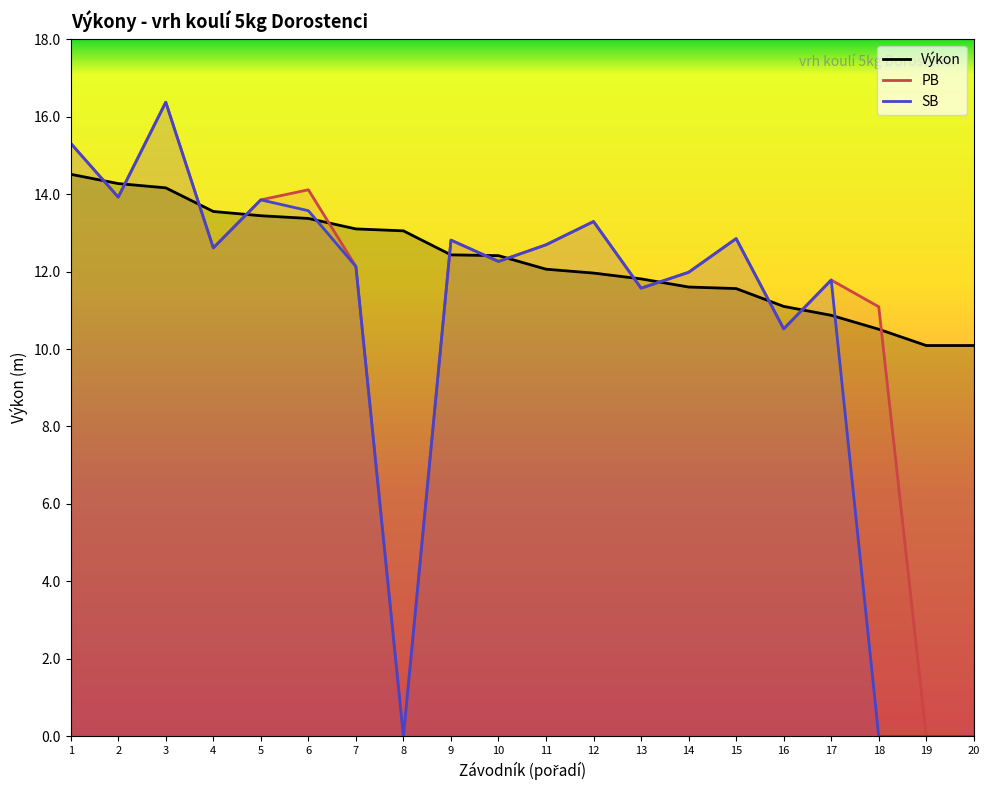

At 5, list the series in order from largest to smallest.

PB, SB, Výkon